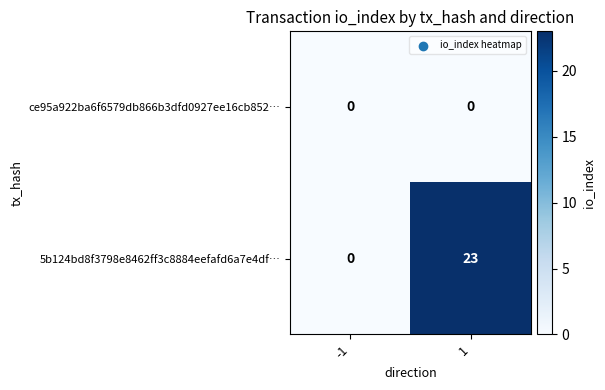

Reading right to left, list all the values displayed in this chart.

ce95a922ba6f6579db866b3dfd0927ee16cb852…: 1=0	-1=0
5b124bd8f3798e8462ff3c8884eefafd6a7e4df…: 1=23	-1=0